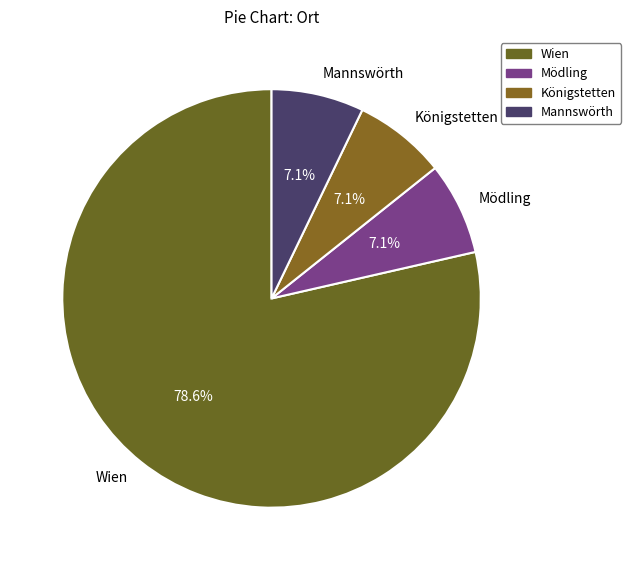

What portion of the pie excludes Mödling?

92.9%